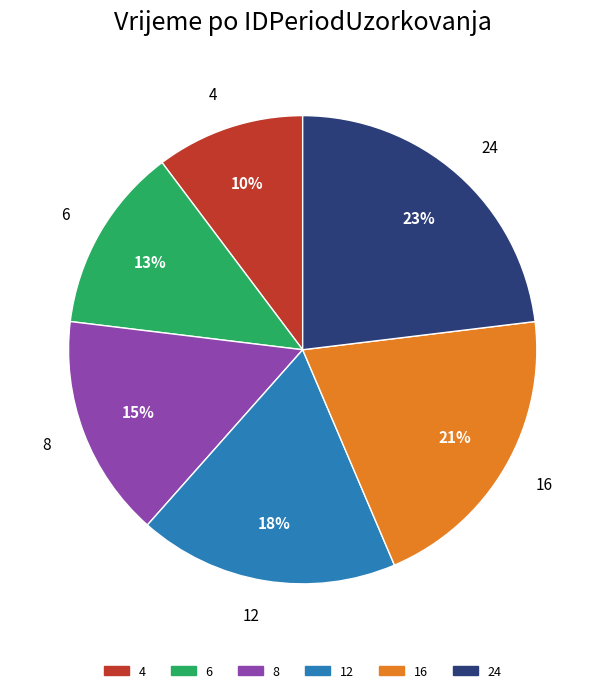

What is the smallest slice in the pie chart?

4